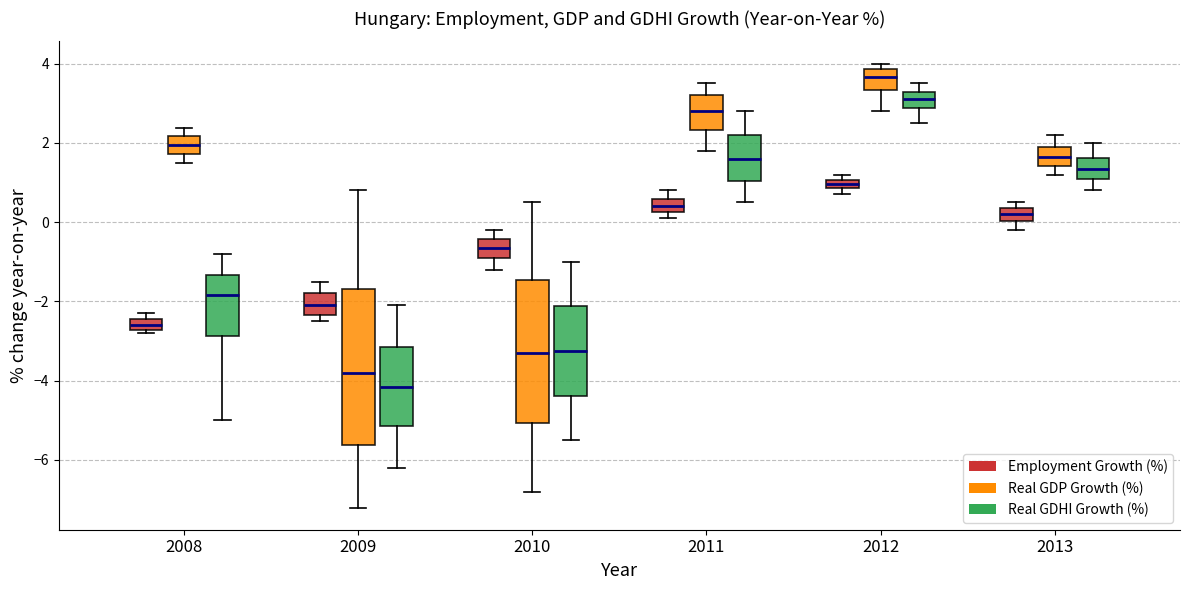

Which box's median line is the lowest?

2009 (Real GDHI Growth (%))